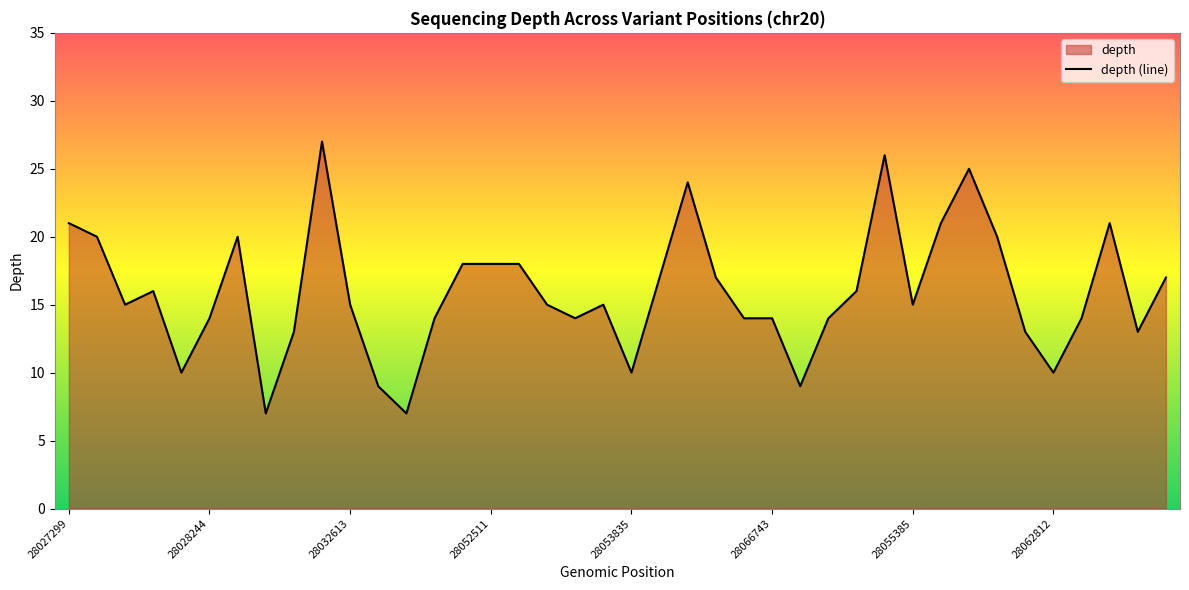

Reading left to right, transcribe all the data shown in this chart.

28027299=21	28027381=20	28027436=15	28029232=16	28027490=10	28028244=14	28027639=20	28028777=7	28028964=13	28032446=27	28032613=15	28038228=9	28039102=7	28051509=14	28052504=18	28052511=18	28052523=18	28053194=15	28053200=14	28053214=15	28053835=10	28054038=17	28054825=24	28061967=17	28066314=14	28066743=14	28069609=9	28071588=14	28071849=16	28055233=26	28055385=15	28057579=21	28058019=25	28058281=20	28061534=13	28062812=10	28066384=14	28066688=21	28068428=13	28068689=17